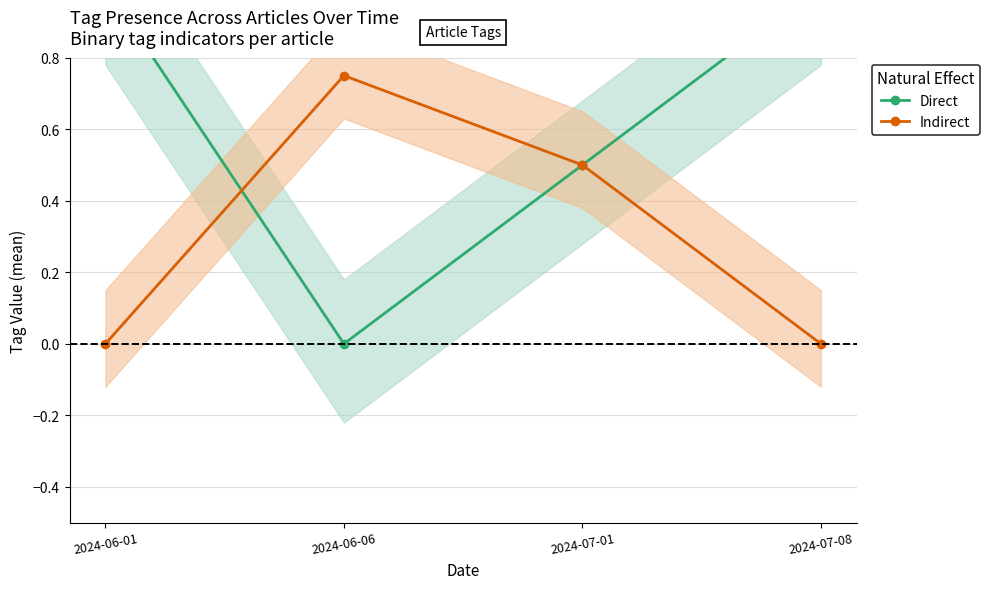

Is it true that Direct equals 0.5 at 2024-07-01?

True